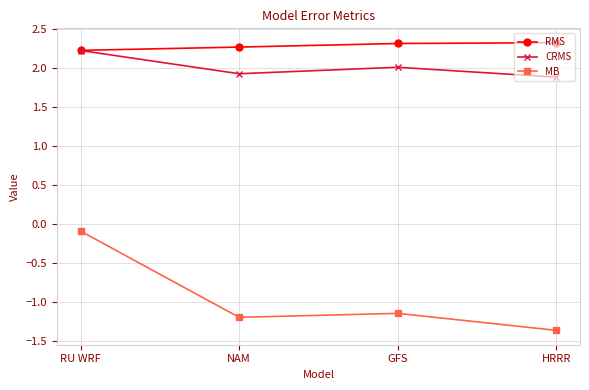

Does the chart display data point markers on the line(s)?

Yes